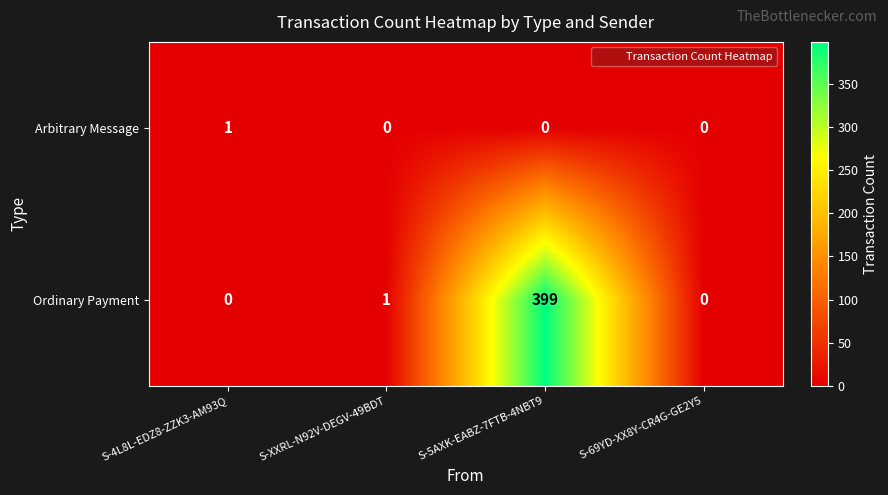

What is the average value of the Ordinary Payment series?

100